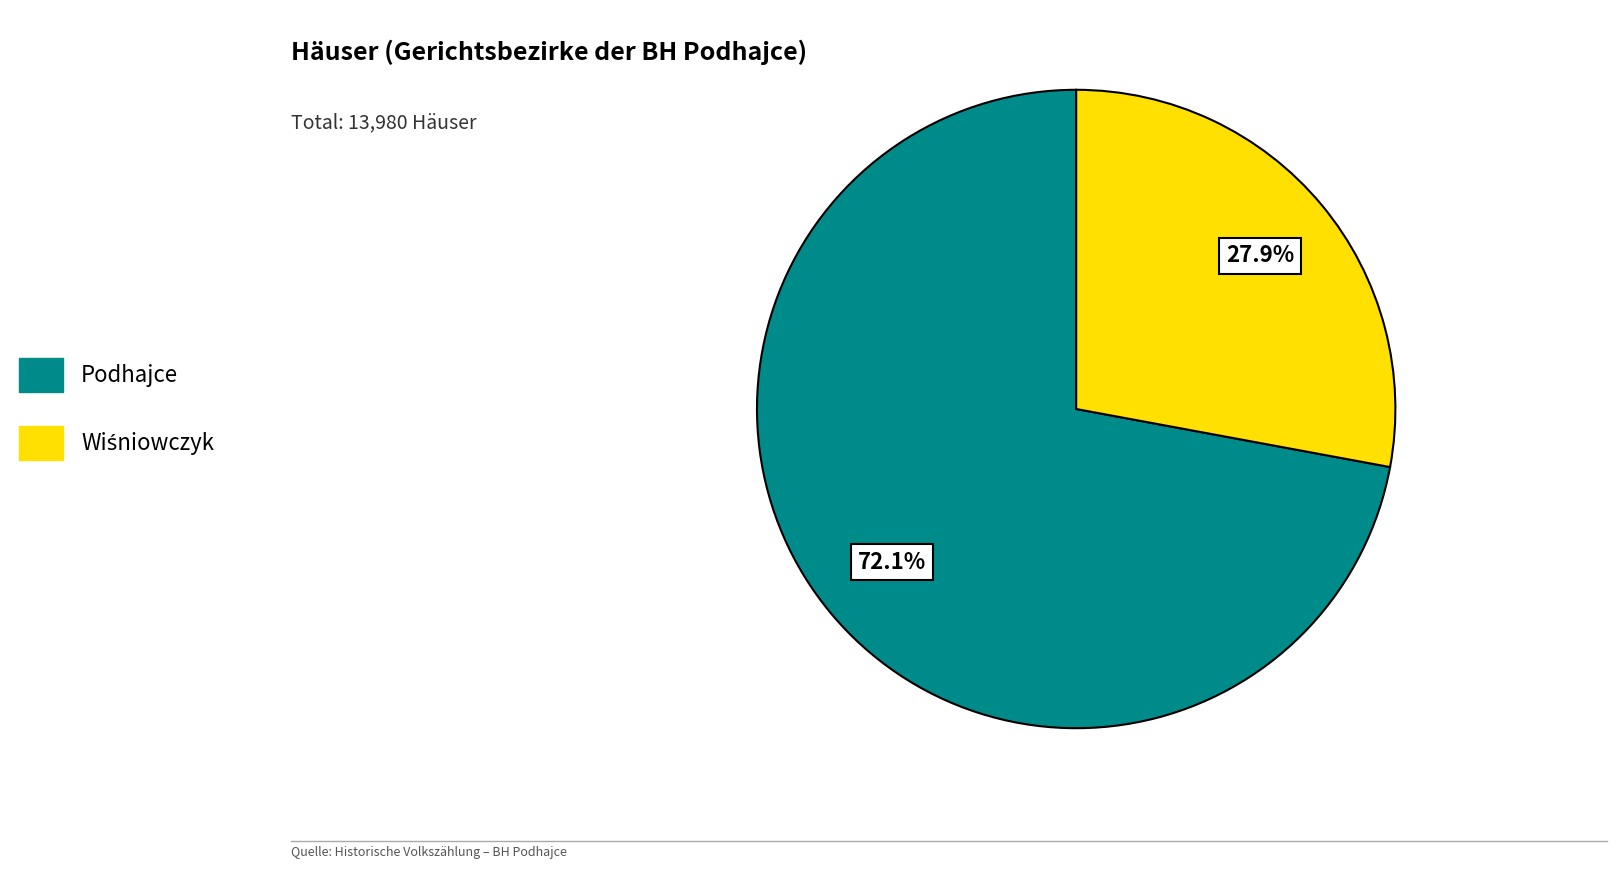

Which slice is the largest?

Podhajce